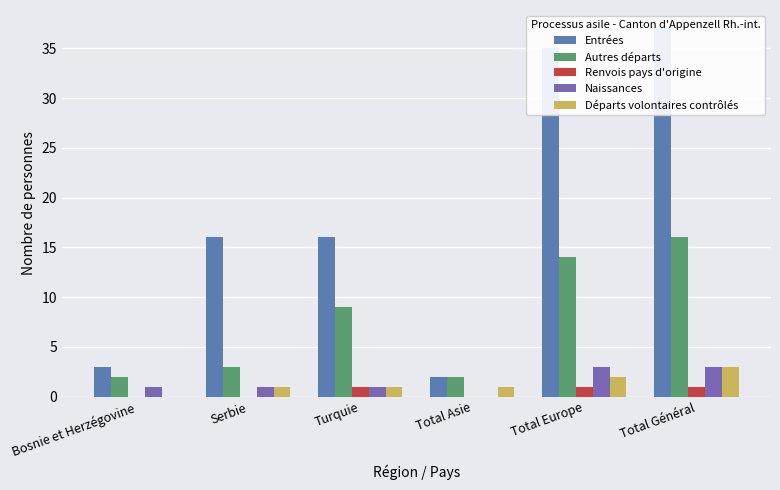

Is the value of Départs volontaires contrôlés at Turquie greater than the value of Naissances at Total Général?

No